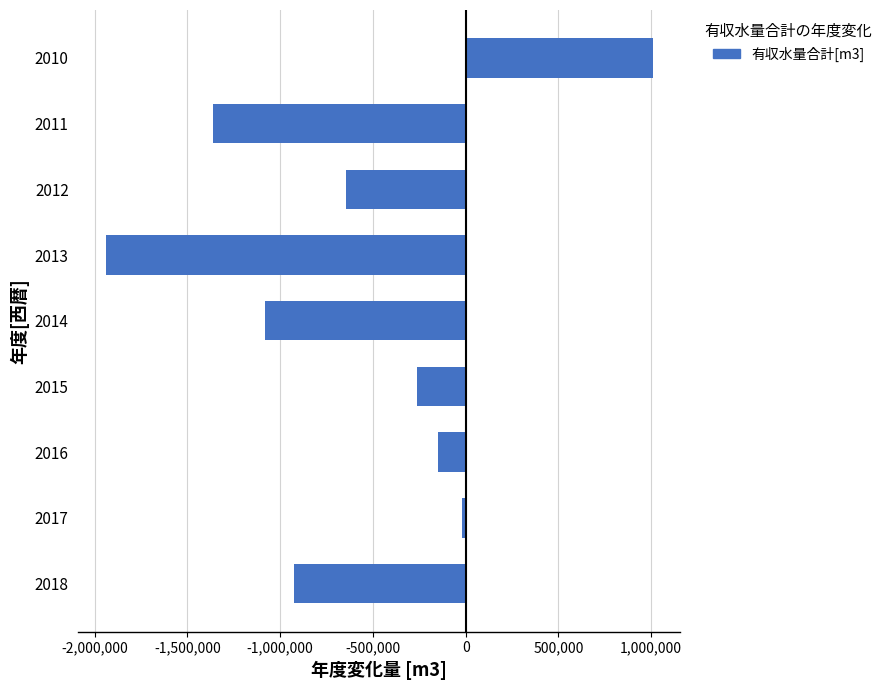

List the labels in order of value, largest first.

2010, 2017, 2016, 2015, 2012, 2018, 2014, 2011, 2013